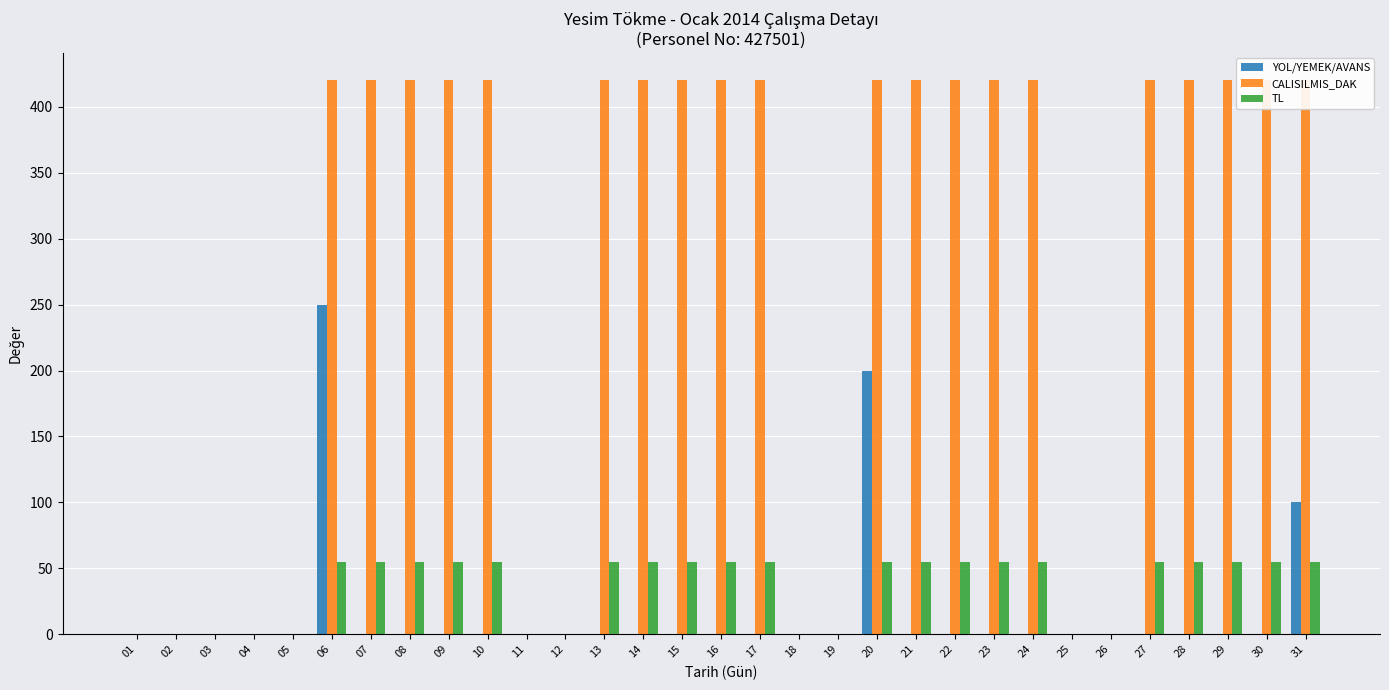

Which category has the highest value in the YOL/YEMEK/AVANS series?

06